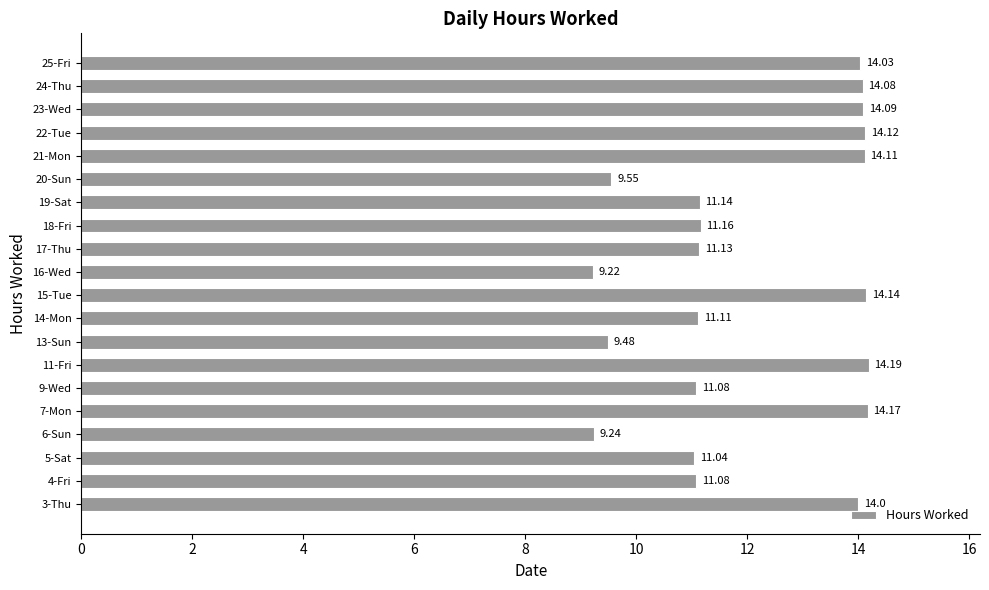

Between 23-Wed and 18-Fri, which is larger?

23-Wed